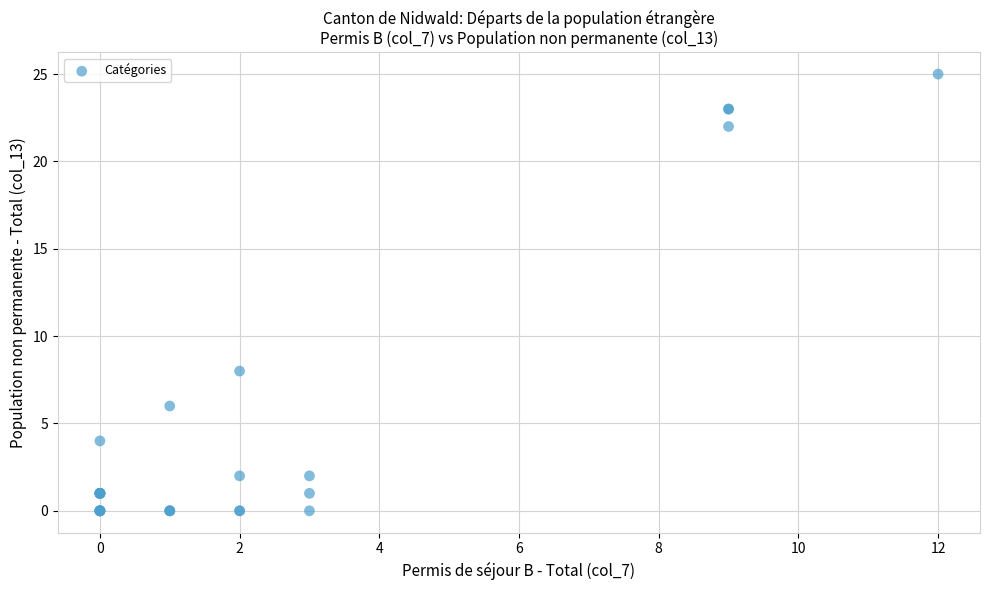

What Y value in the scatter plot is closest to 12?

8